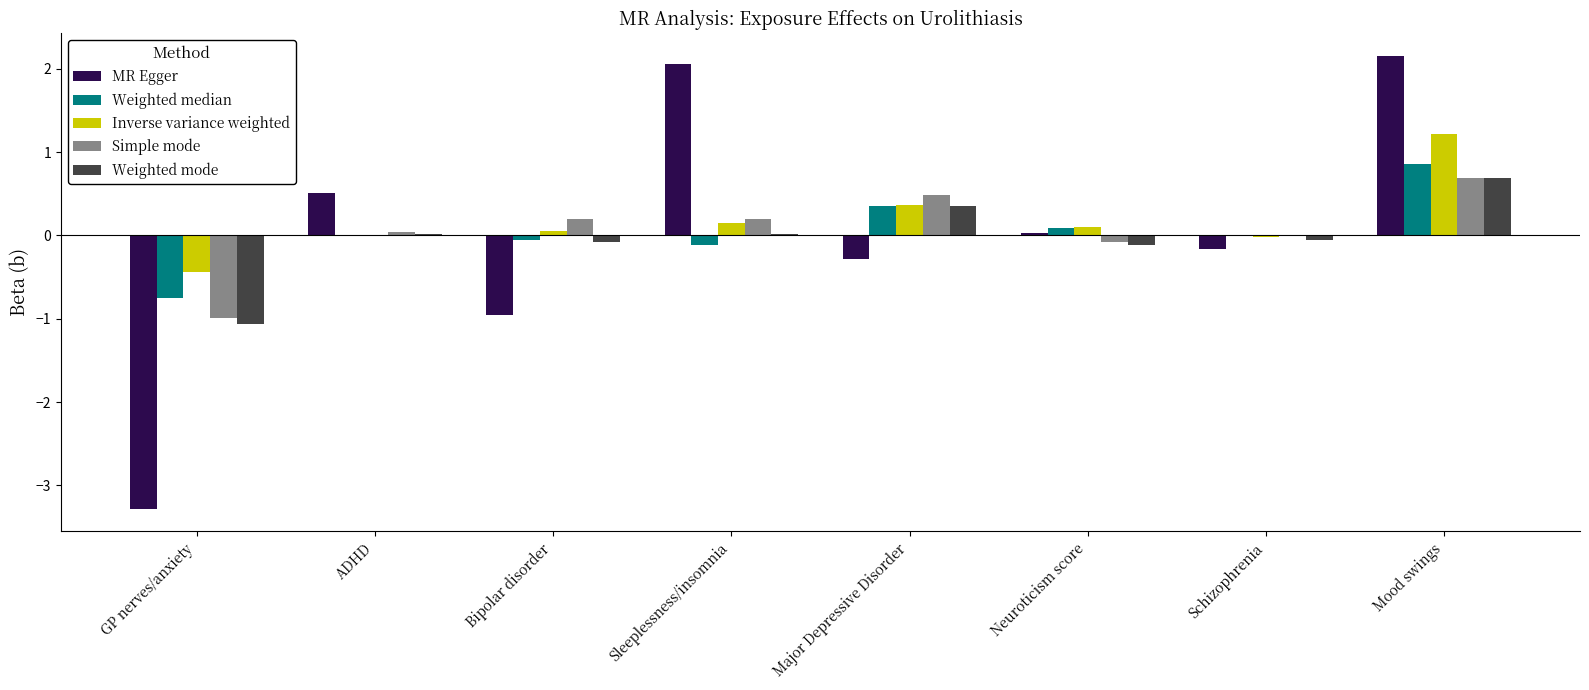

Is the value of Weighted median at Schizophrenia greater than the value of Simple mode at GP nerves/anxiety?

Yes